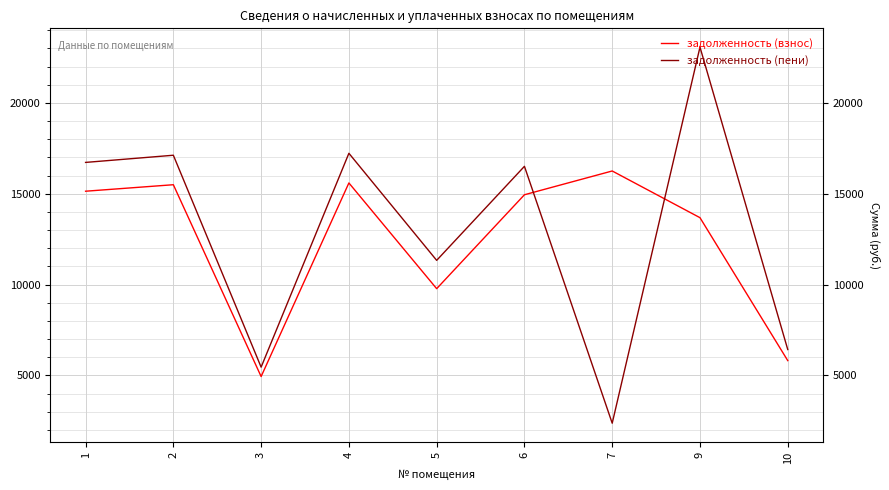

Between 4 and 6, which series saw the biggest shift?

задолженность (пени)